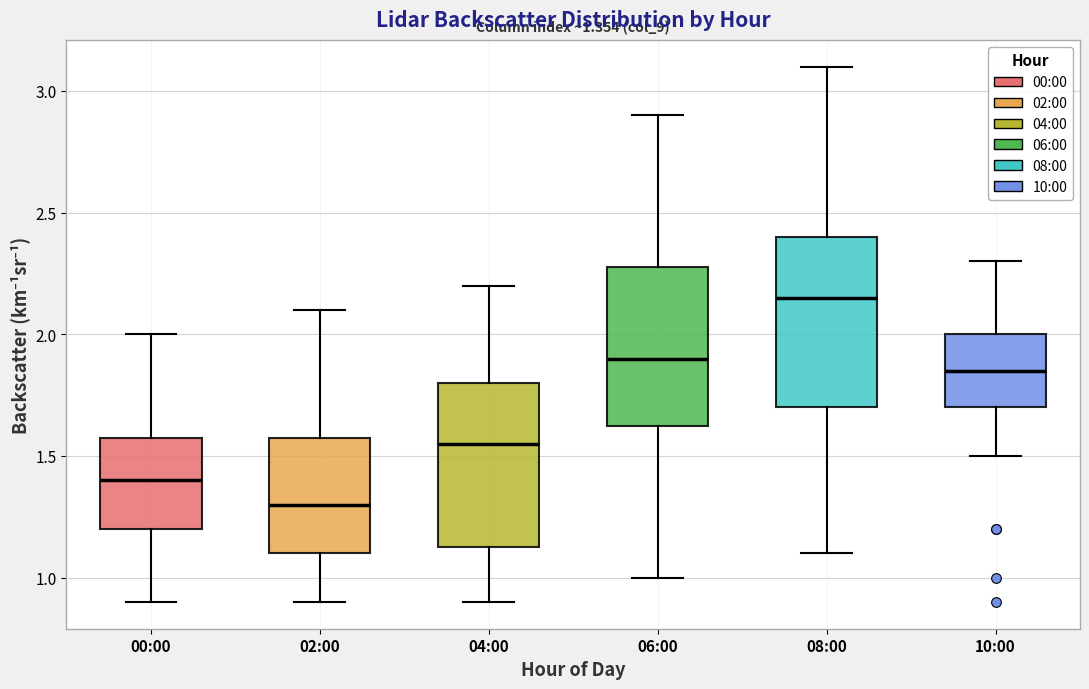

Which box has the highest median line?

08:00